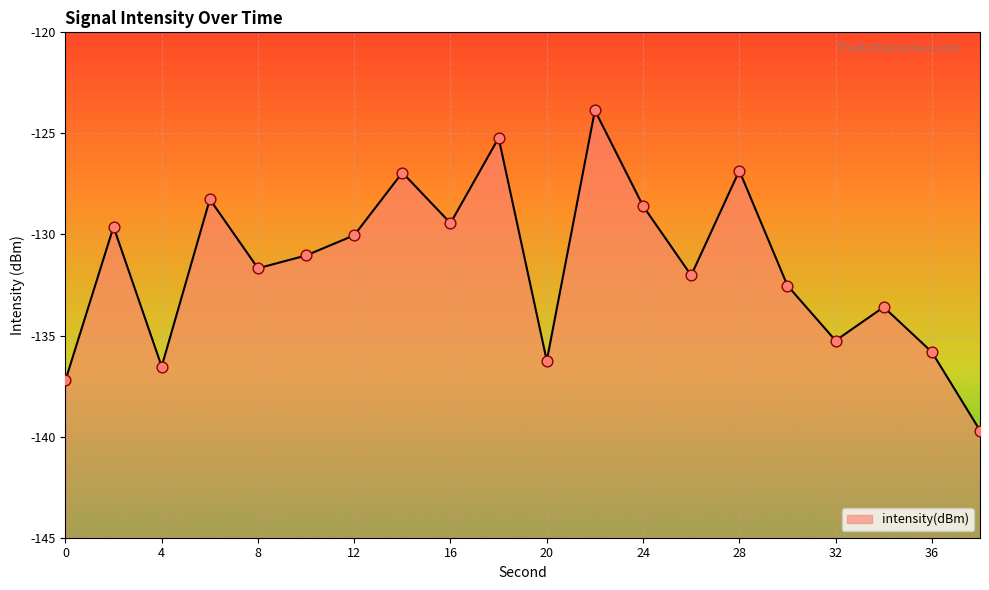

Between 6 and 24, which is larger?

6